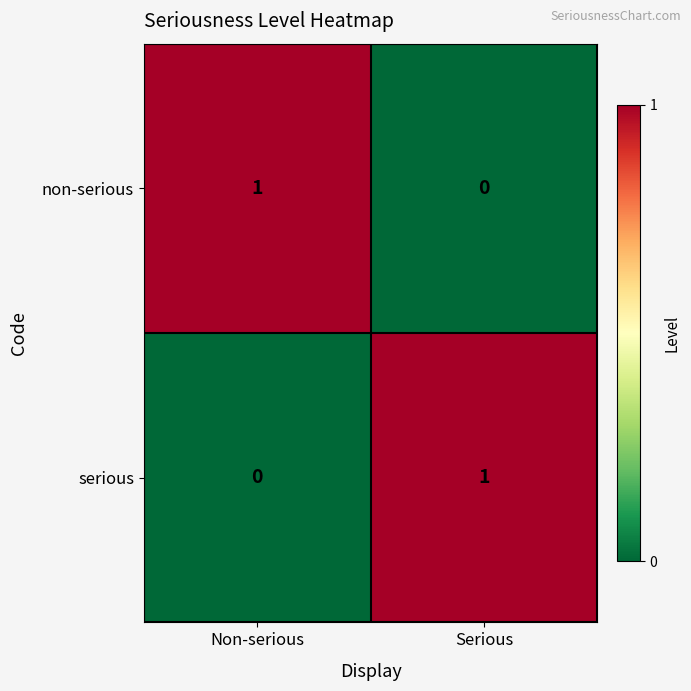

Which category has the lowest value in the serious series?

Non-serious